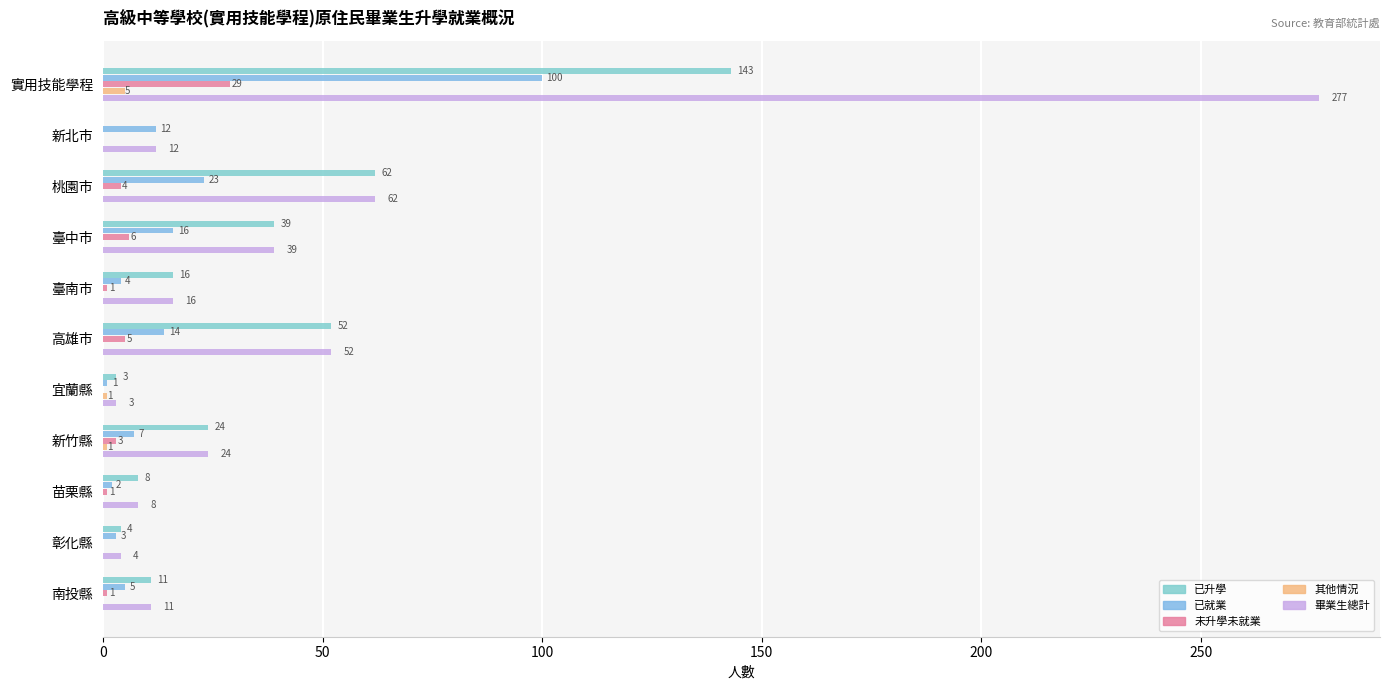

What is the value of the 已就業 bar at the 11th from the left?

5